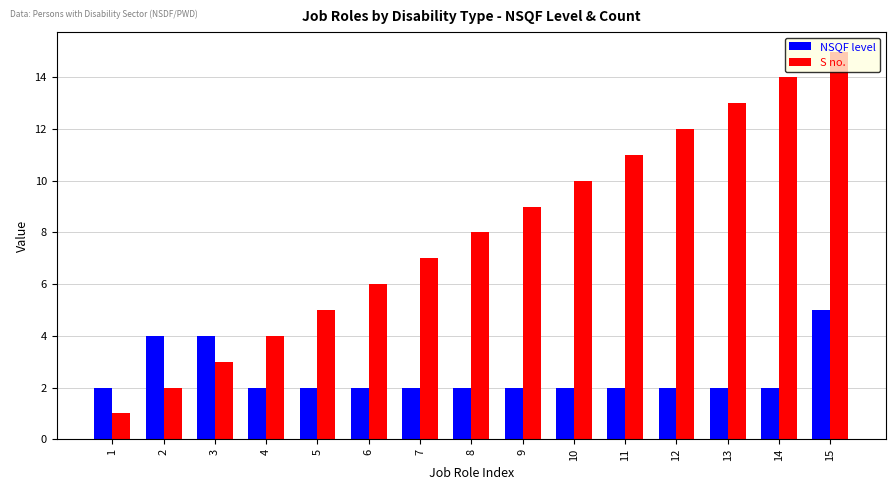

Count the NSQF level values in the range 2 to 3.

12